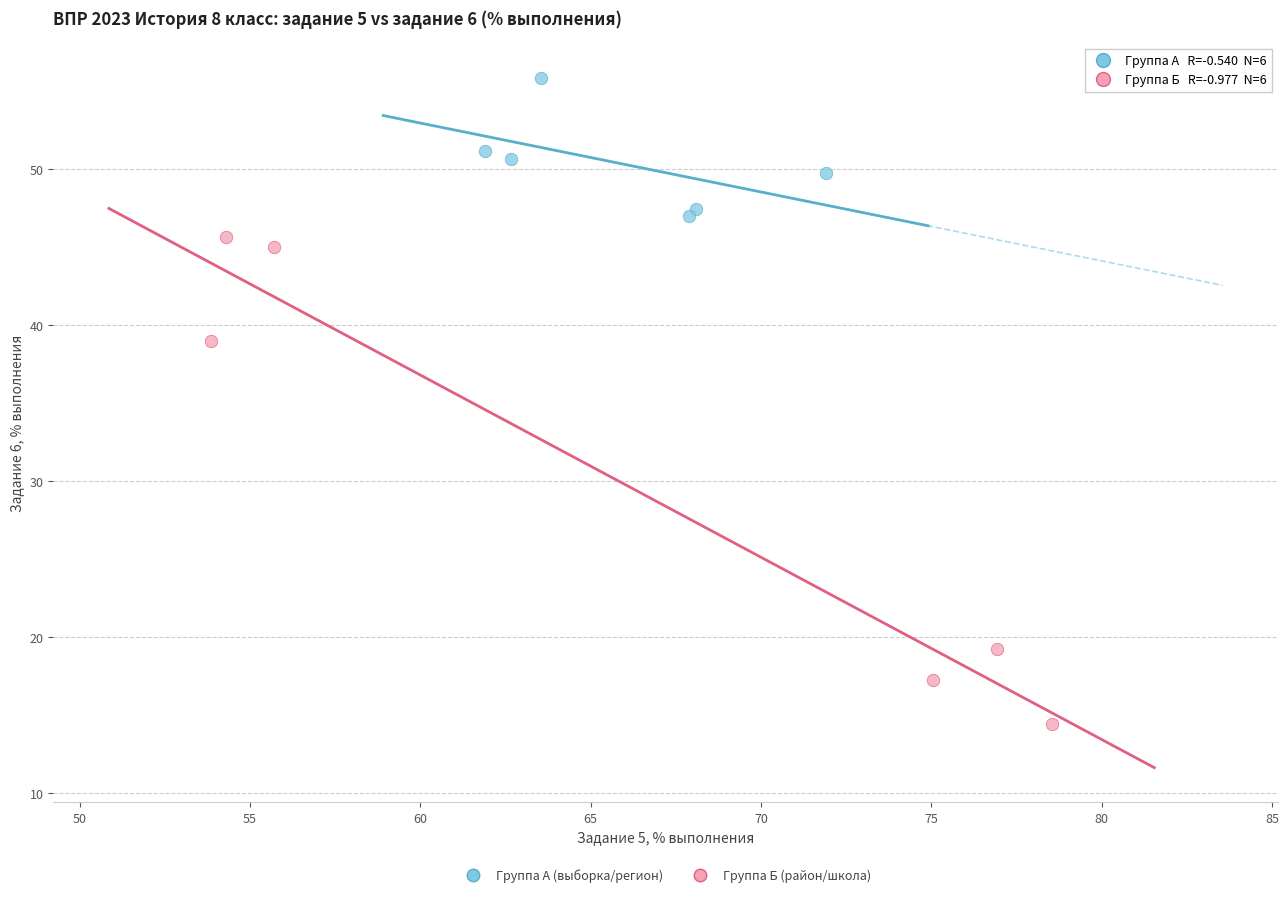

Which series contains the lowest Y value?

Группа Б (район/школа)